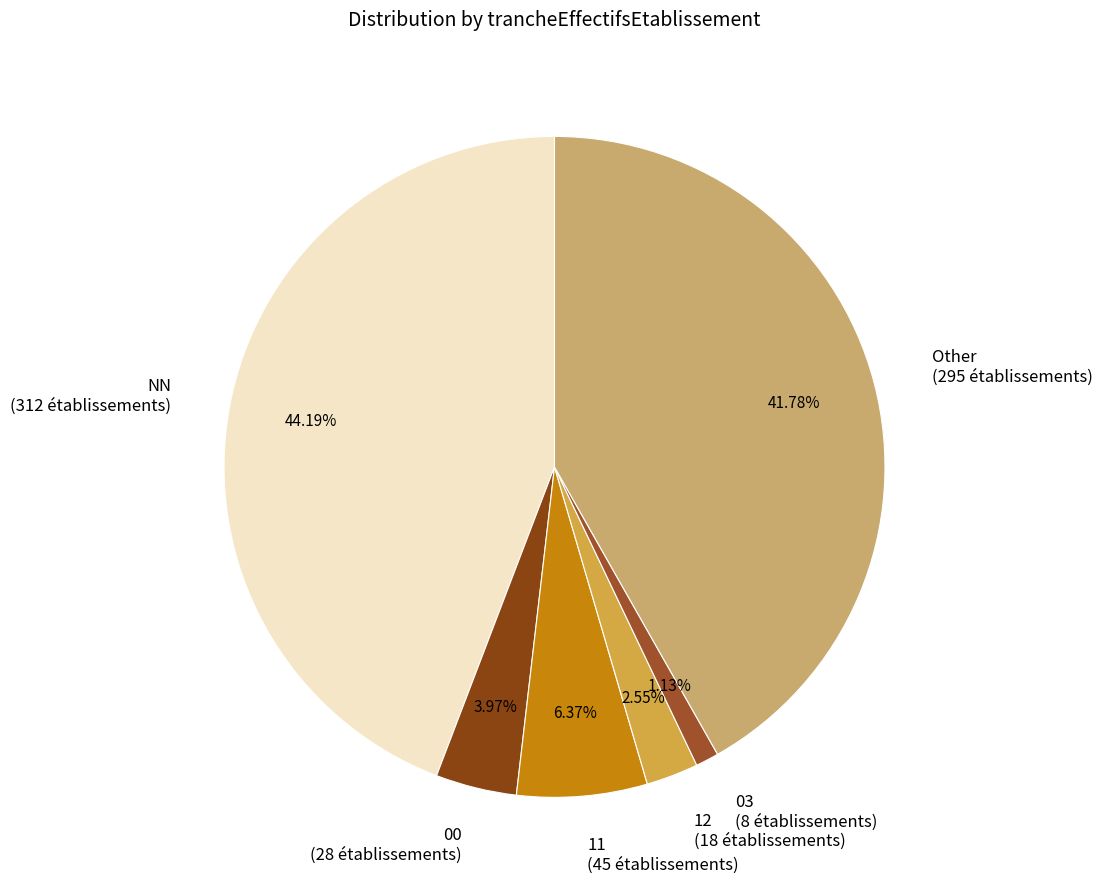

To the nearest percent, what percentage of the pie is 03?

1%